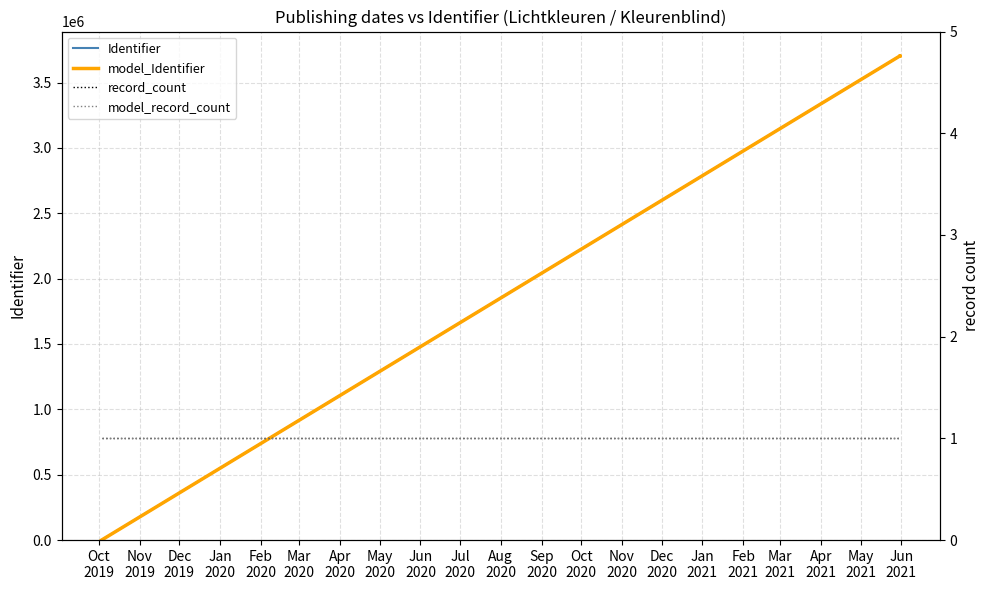

True or false: record_count and model_Identifier intersect in this chart.

True